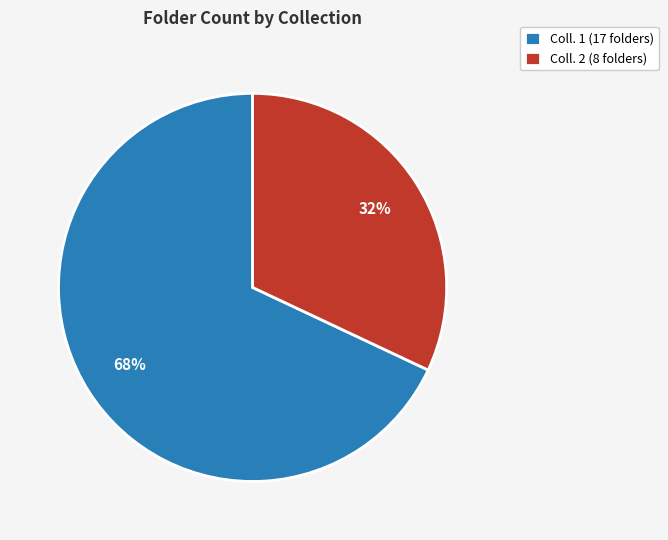

Which has a higher value, Coll. 1 (17 folders) or Coll. 2 (8 folders)?

Coll. 1 (17 folders)